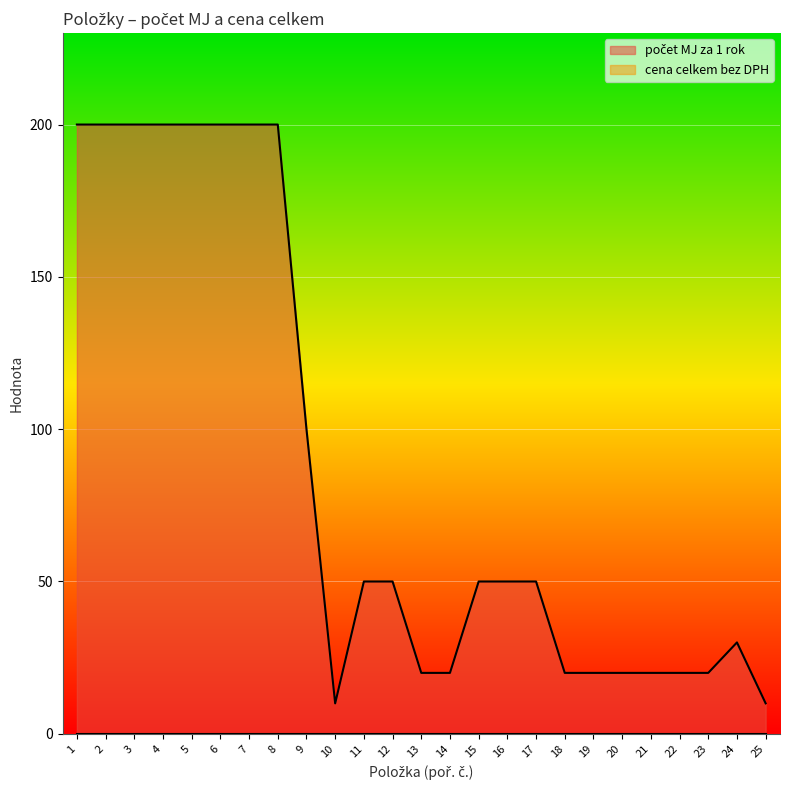

List the labels in order of value, largest first.

1, 2, 3, 4, 5, 6, 7, 8, 9, 11, 12, 15, 16, 17, 24, 13, 14, 18, 19, 20, 21, 22, 23, 10, 25